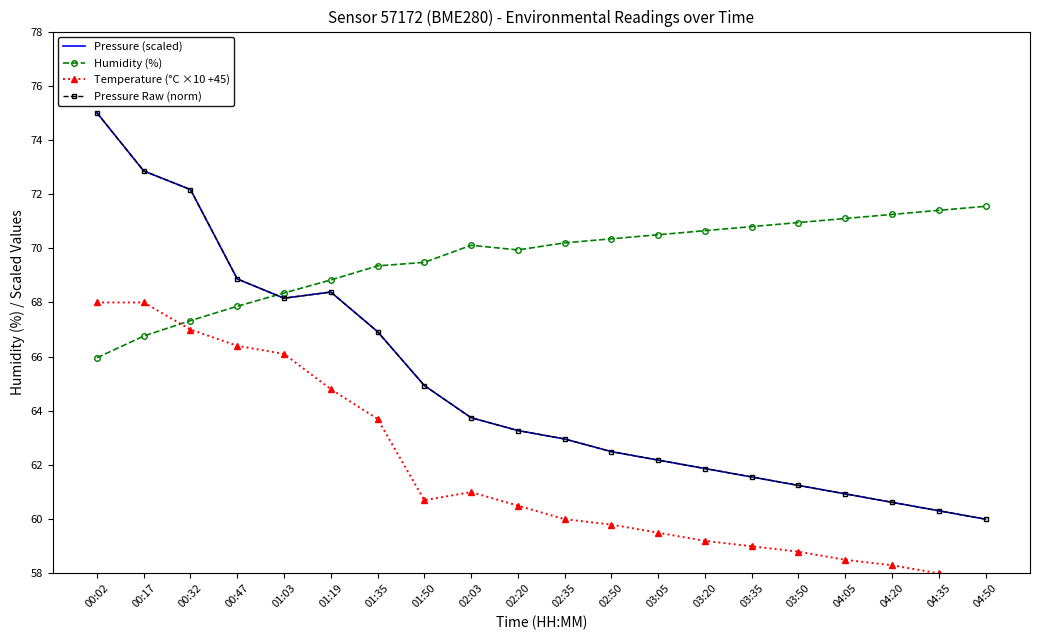

True or false: Pressure (scaled) has more than 0 interior local peaks.

True